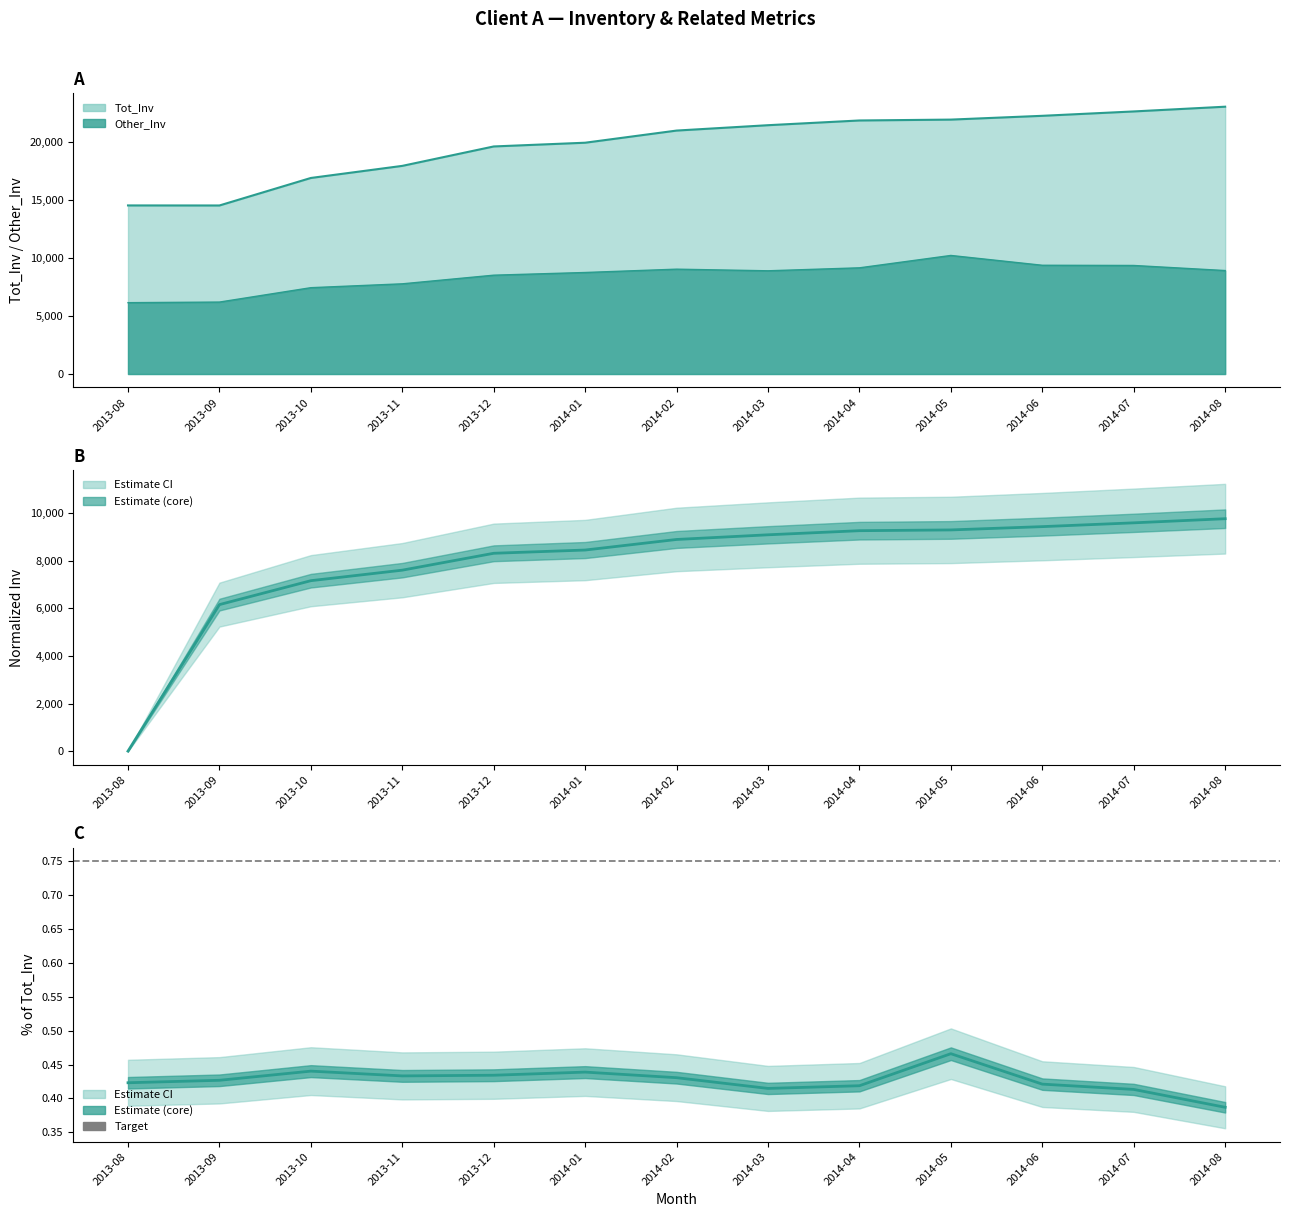

The value of Normalized at 2014-07 is 5734.3. True or false?

False